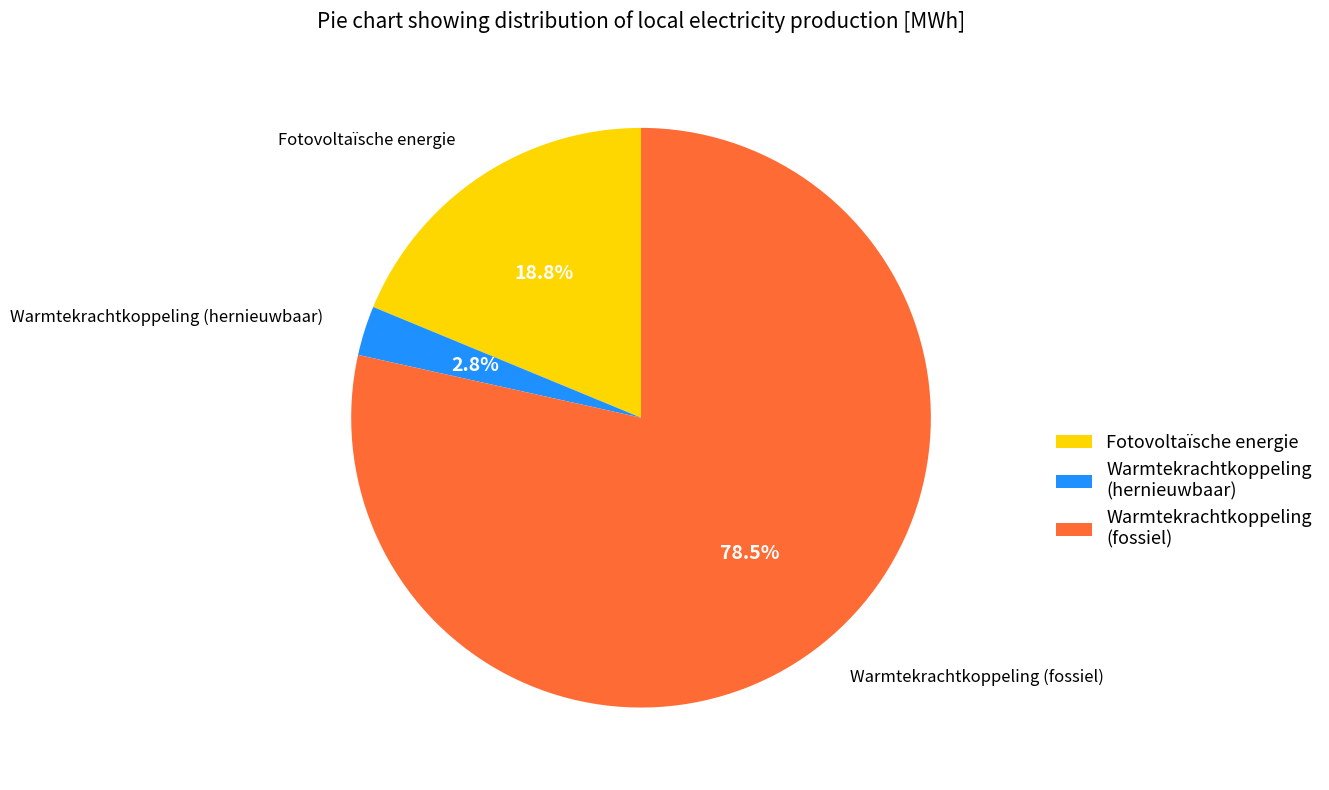

Which slice represents more than half of the pie?

Warmtekrachtkoppeling (fossiel)